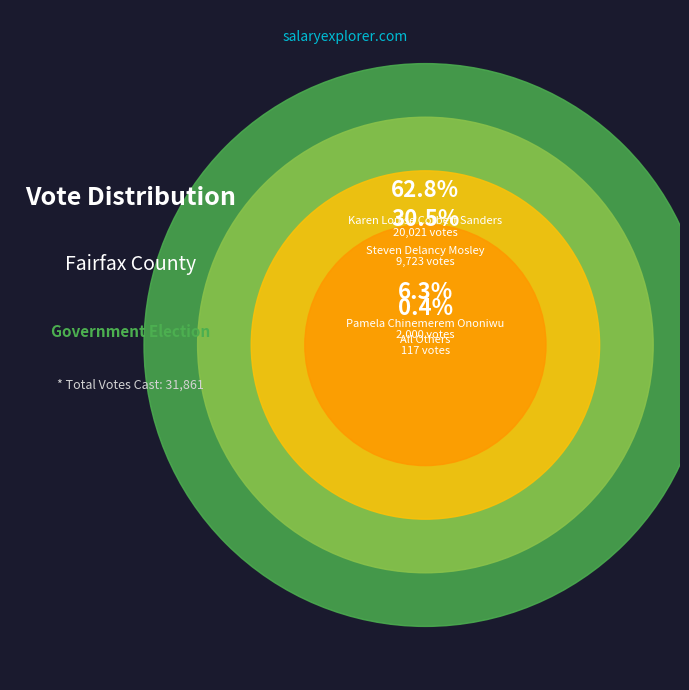

To the nearest percent, what percentage of the pie is Pamela Chinemerem Ononiwu?

6%